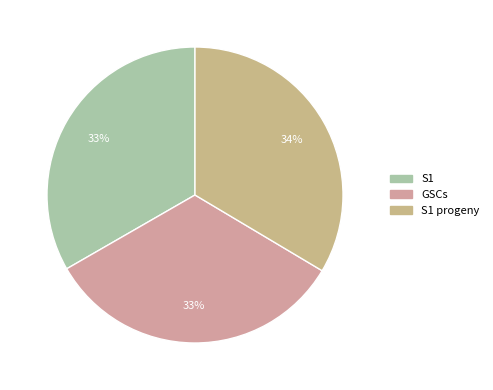

Which slice is the largest?

S1 progeny